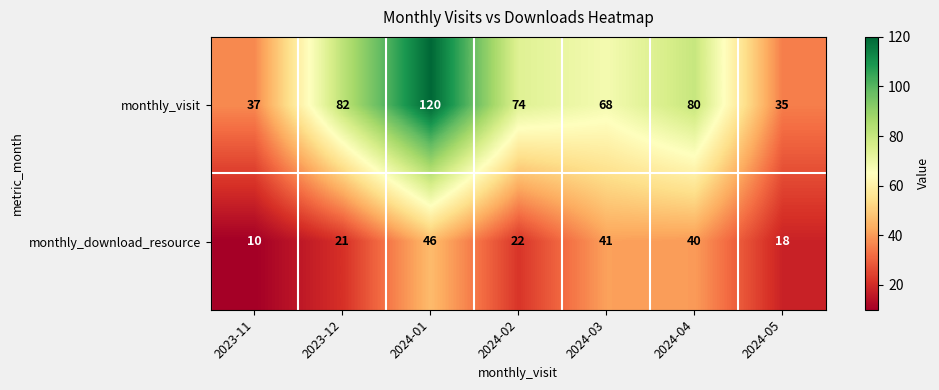

What is the sum of the monthly_visit values at 2023-11 and 2024-01?

157